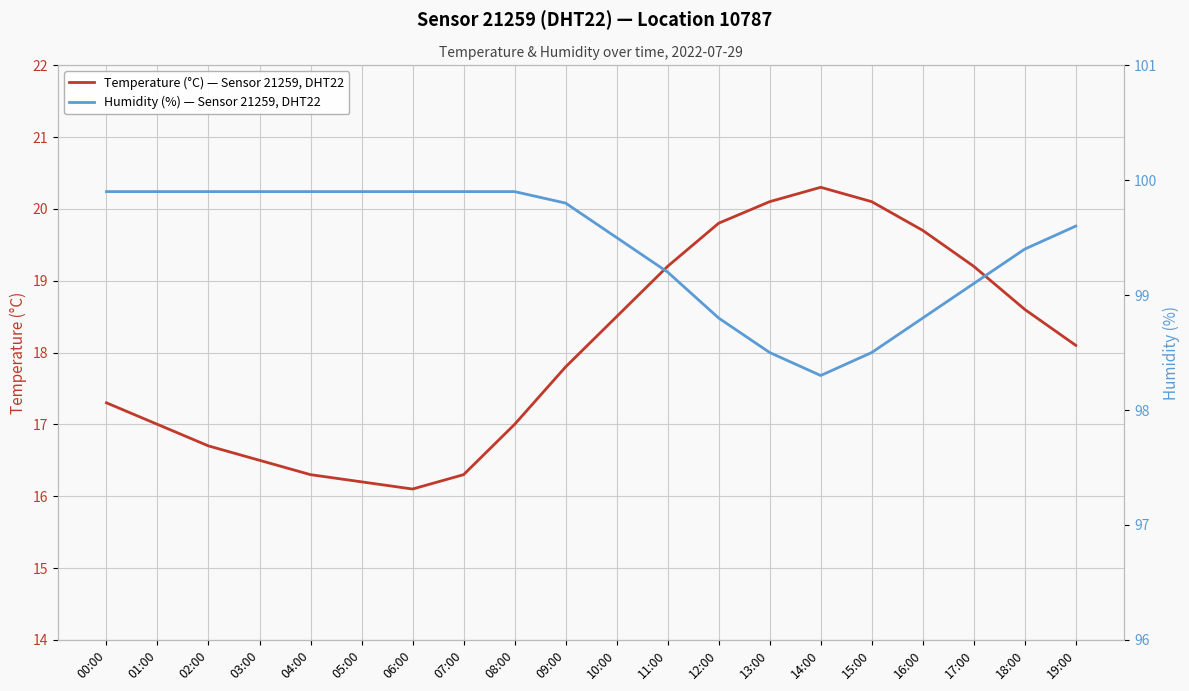

The value of Humidity (%) — Sensor 21259, DHT22 at 09:00 is 99.8. True or false?

True